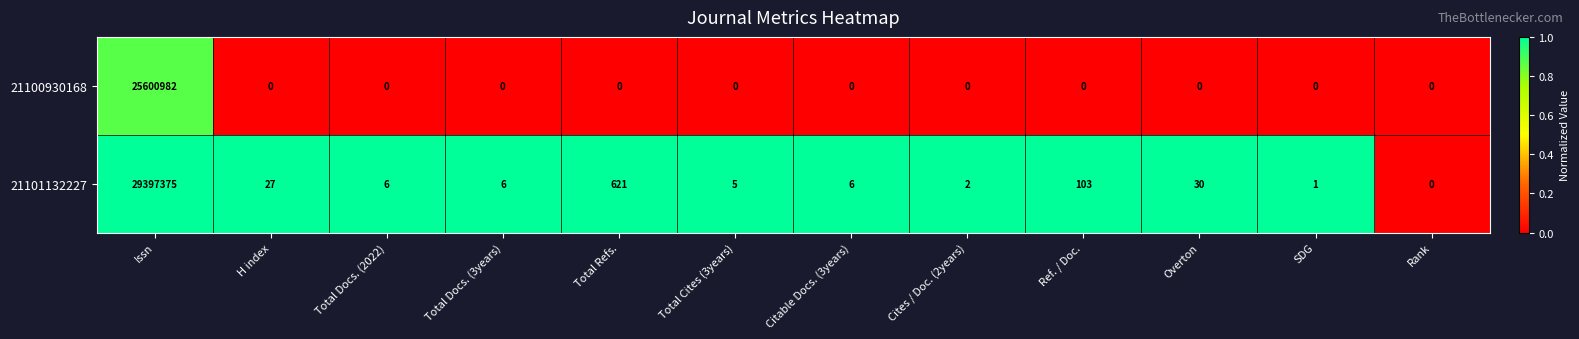

Is it true that 21101132227 equals 103 at Ref. / Doc.?

True